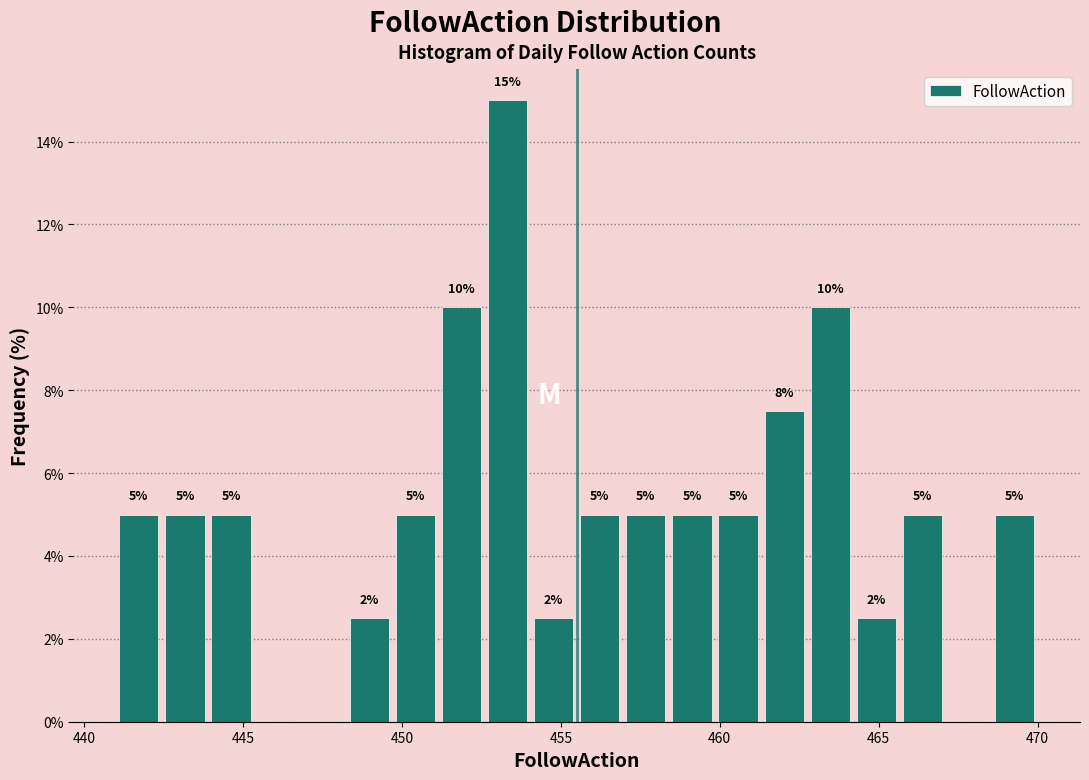

Around what value on the x-axis is the tallest bar? Give the approximate position of its centre, as read against the axis.

453.5